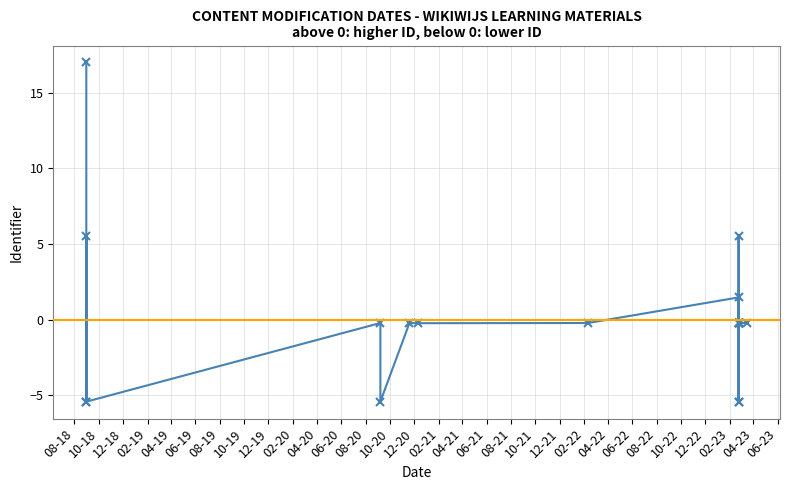

How many values are below zero?

16